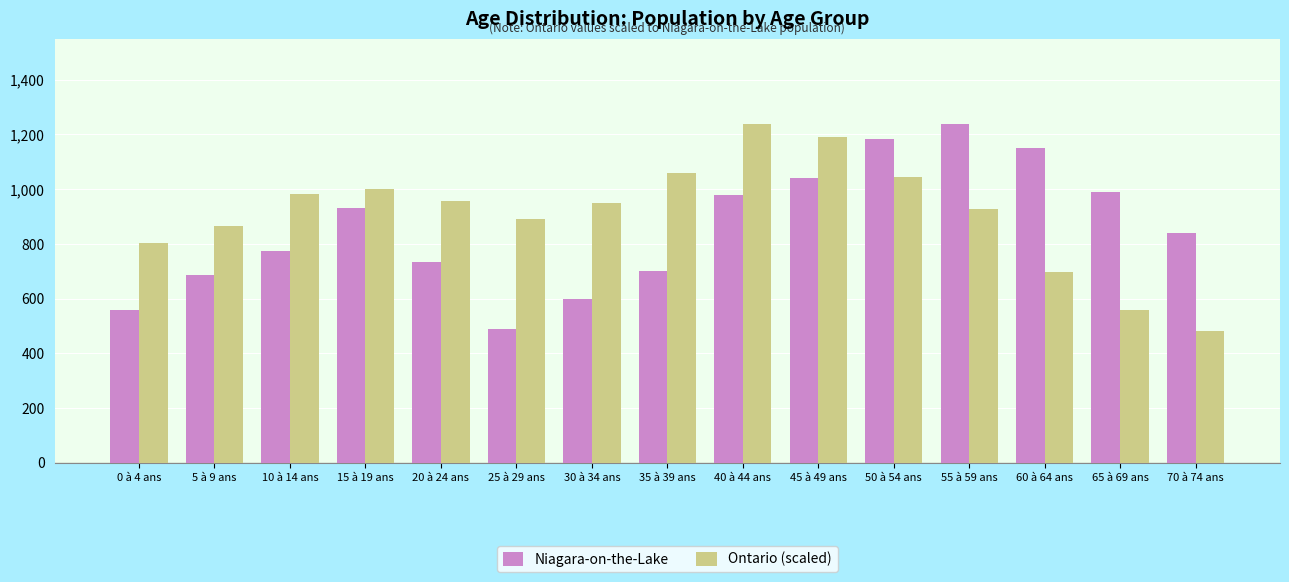

Rank the series at 50 à 54 ans from lowest to highest value.

Ontario (scaled), Niagara-on-the-Lake